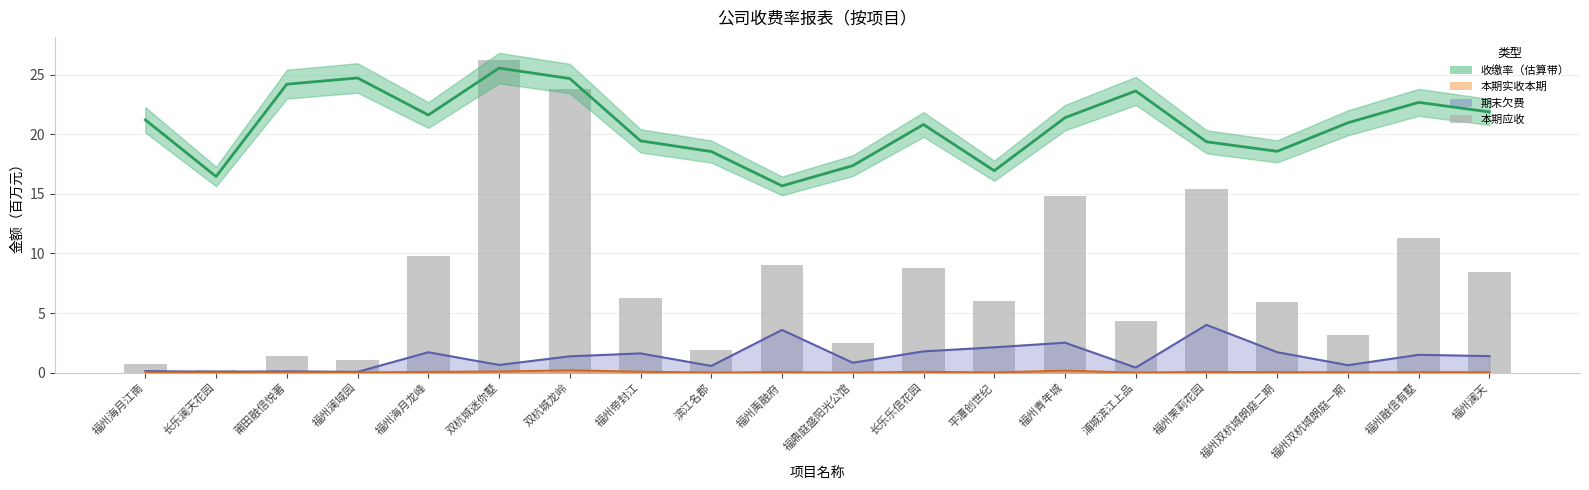

Count the number of values greater than 6.

11